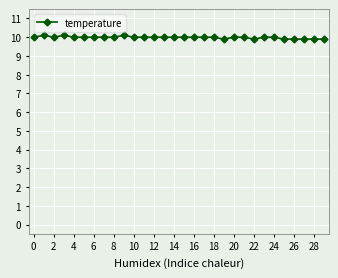

What is the average value?

10.0